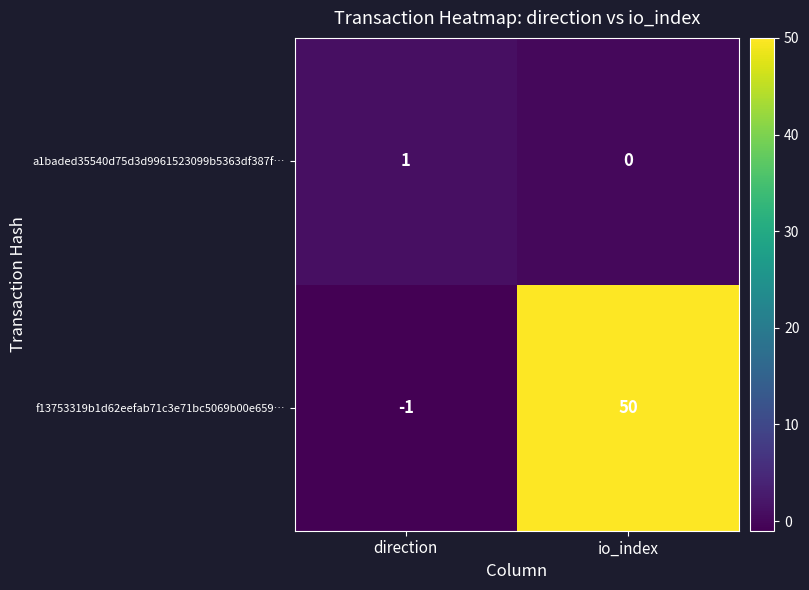

Rank the series by their average value, from lowest to highest.

a1baded35540d75d3d9961523099b5363df387f…, f13753319b1d62eefab71c3e71bc5069b00e659…